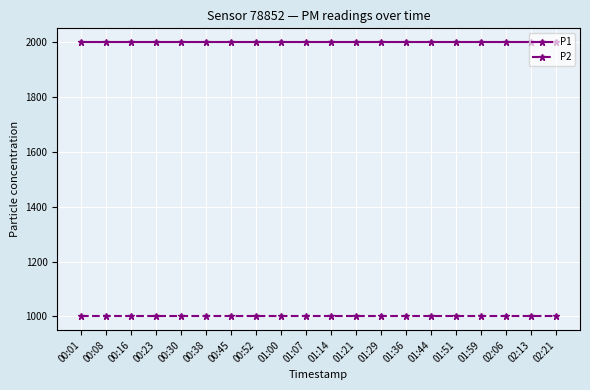

What is the total value across all series at 00:08?

2999.8